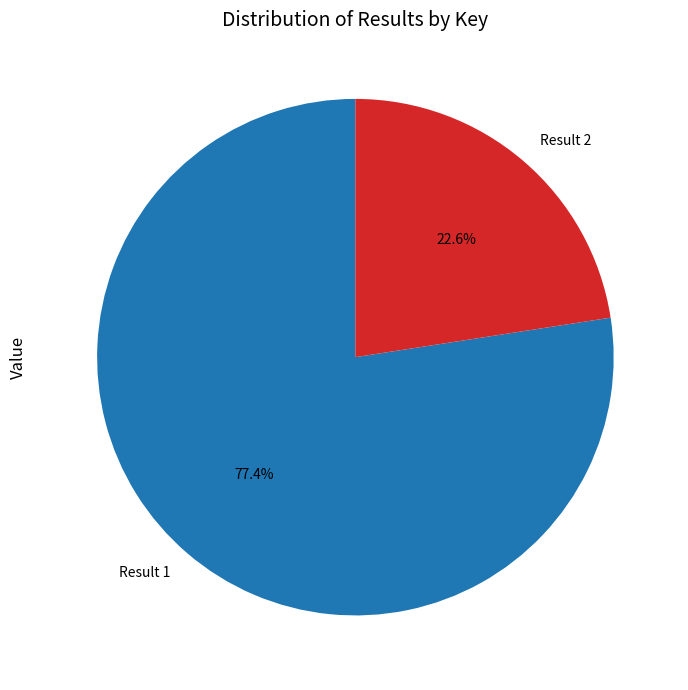

To the nearest percent, what portion does Result 2 represent?

23%